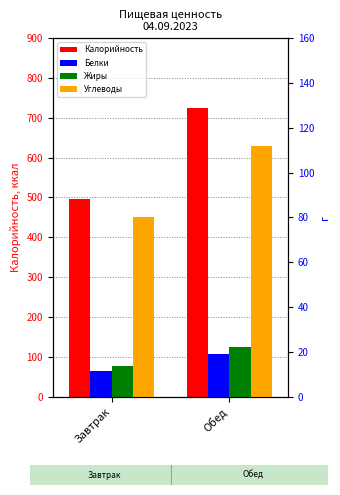

Reading left to right, transcribe all the data shown in this chart.

Калорийность: 496.3	724.3
Белки: 11.3	19.2
Жиры: 13.9	22.2
Углеводы: 80.0	111.6